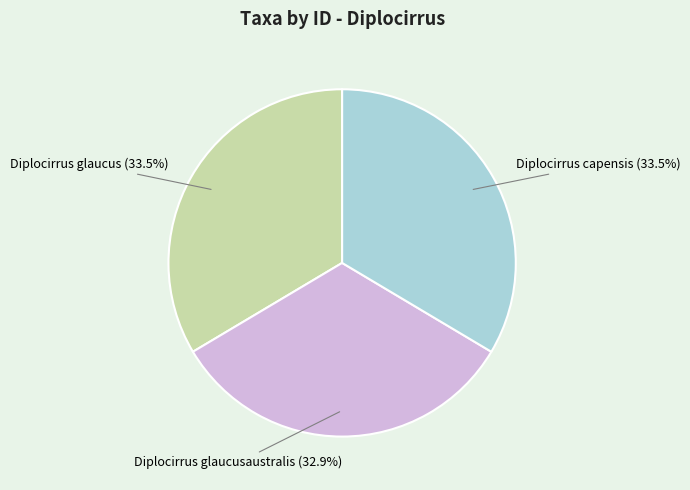

What is the ratio of the value at Diplocirrus glaucus to the value at Diplocirrus glaucusaustralis?

1.0